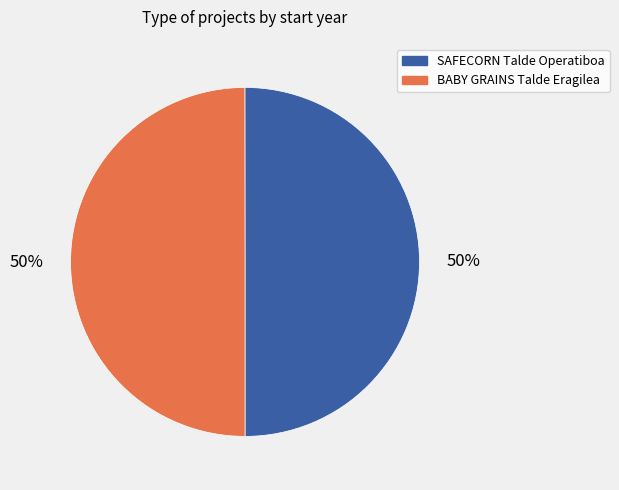

To the nearest percent, what percentage of the pie is BABY GRAINS Talde Eragilea?

50%